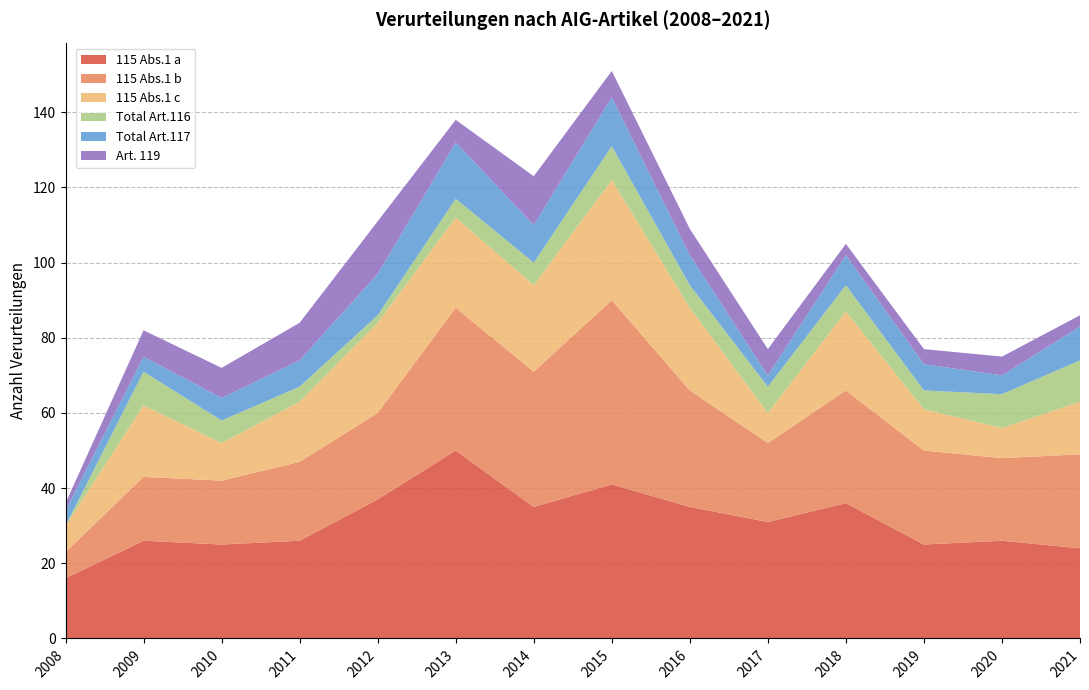

Reading left to right, what are all the values shown in this chart?

115 Abs.1 a: 16	26	25	26	37	50	35	41	35	31	36	25	26	24
115 Abs.1 b: 7	17	17	21	23	38	36	49	31	21	30	25	22	25
115 Abs.1 c: 7	19	10	16	24	24	23	32	22	8	21	11	8	14
Total Art.116: 0	9	6	4	2	5	6	9	6	7	7	5	9	11
Total Art.117: 4	4	6	7	11	15	10	13	8	3	8	7	5	9
Art. 119: 2	7	8	10	14	6	13	7	7	7	3	4	5	3